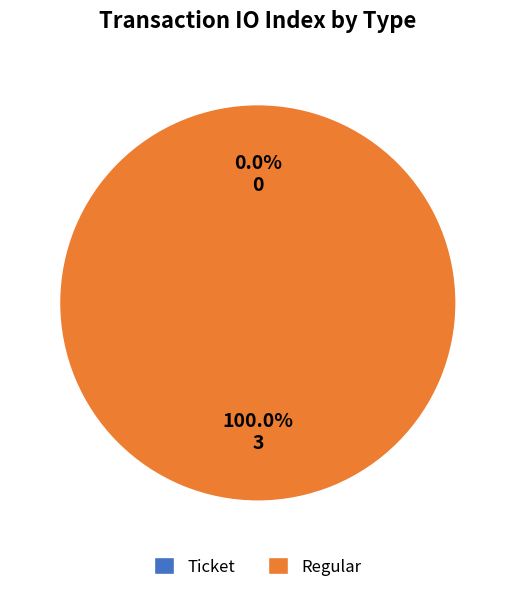

Combined, do Regular and Ticket account for over 50%?

Yes